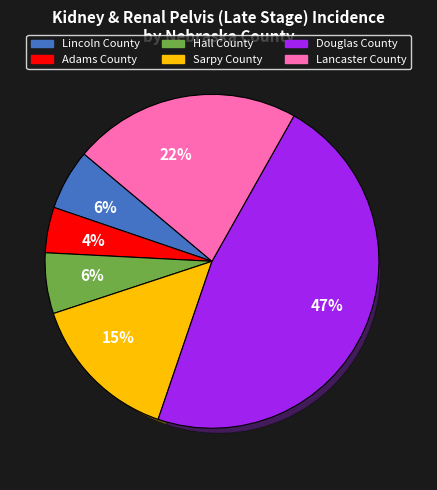

Which category has the biggest portion of the pie?

Douglas County